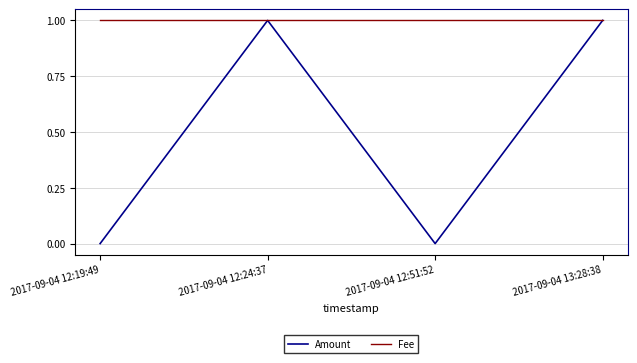

True or false: Fee has more than 1 points higher than both neighbors.

False